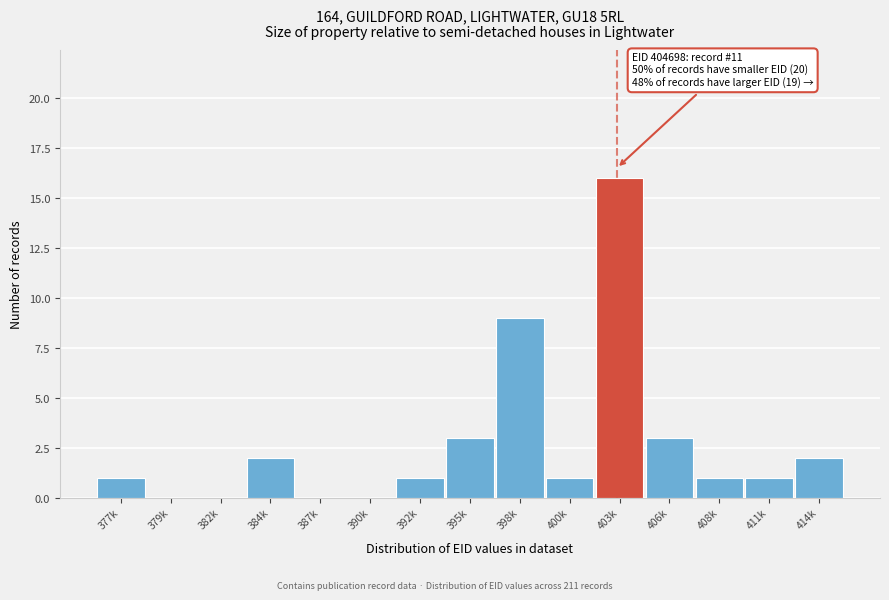

Reading right to left, list all the values displayed in this chart.

414k=2	411k=1	408k=1	406k=3	403k=16	400k=1	398k=9	395k=3	392k=1	390k=0	387k=0	384k=2	382k=0	379k=0	377k=1